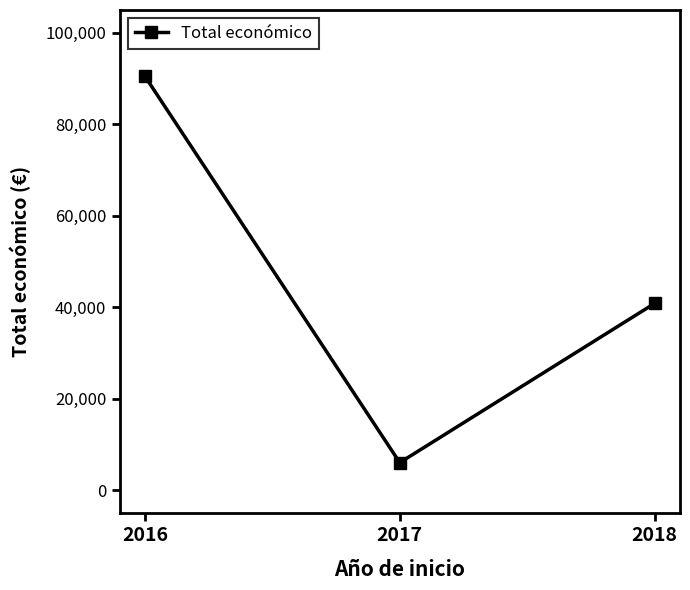

Reading left to right, transcribe all the data shown in this chart.

2016=90474	2017=6000	2018=40814